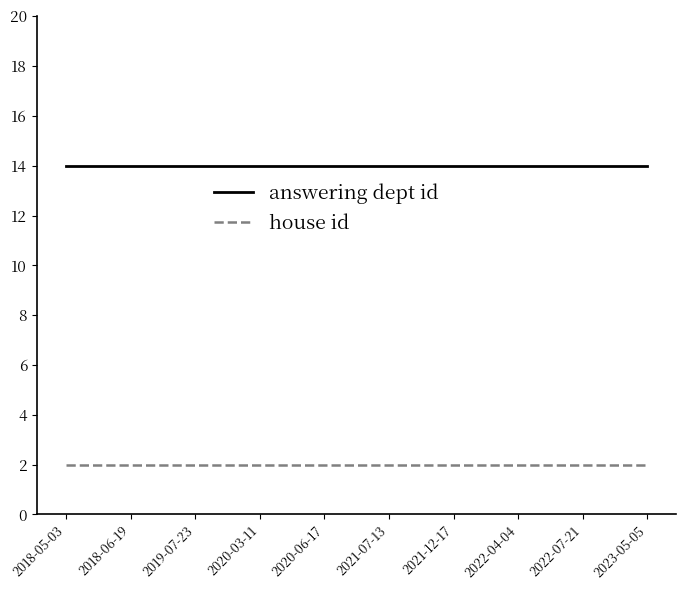

How many lines are shown in the chart?

2